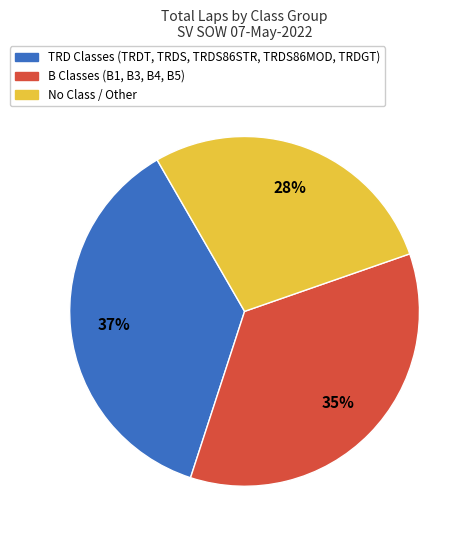

Does any single category account for the majority?

No